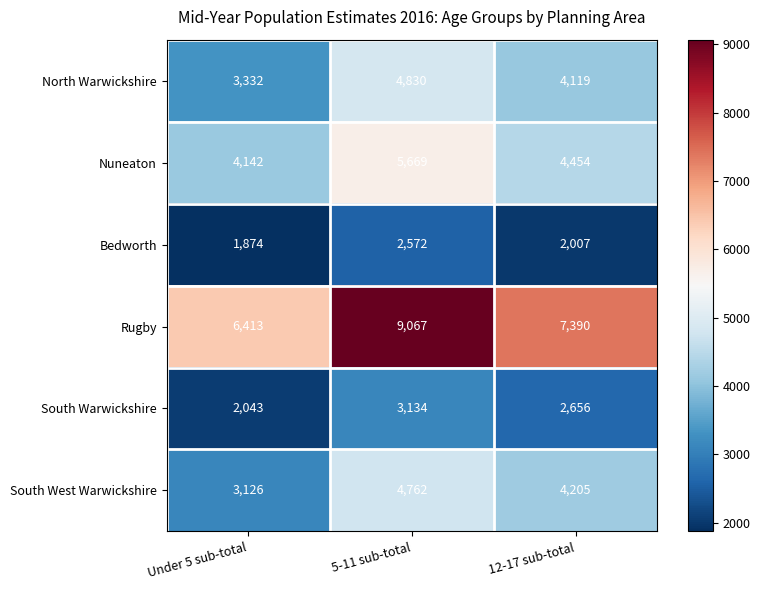

What is the sum of the South Warwickshire values at 5-11 sub-total and Under 5 sub-total?

5177